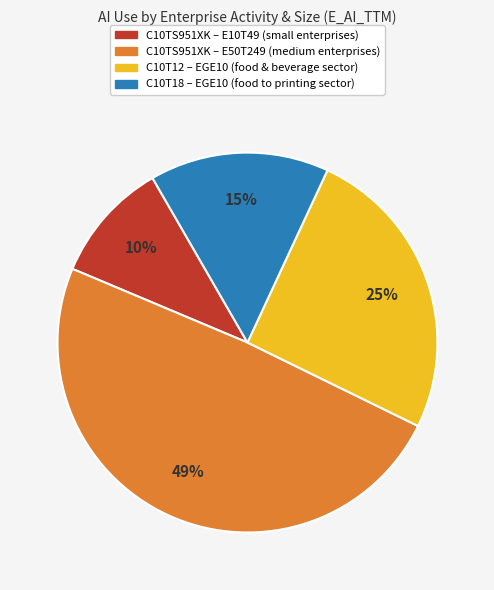

Approximately how many times larger is the value at C10T12 – EGE10 (food & beverage sector) compared to C10T18 – EGE10 (food to printing sector)?

1.7